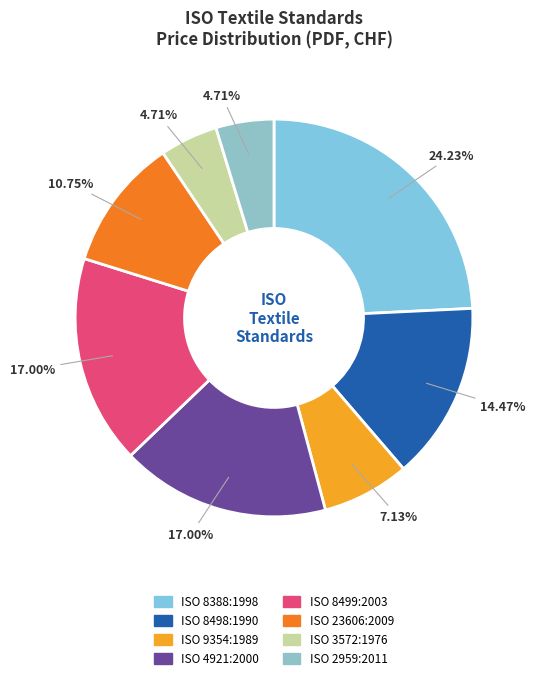

Does any single category account for the majority?

No